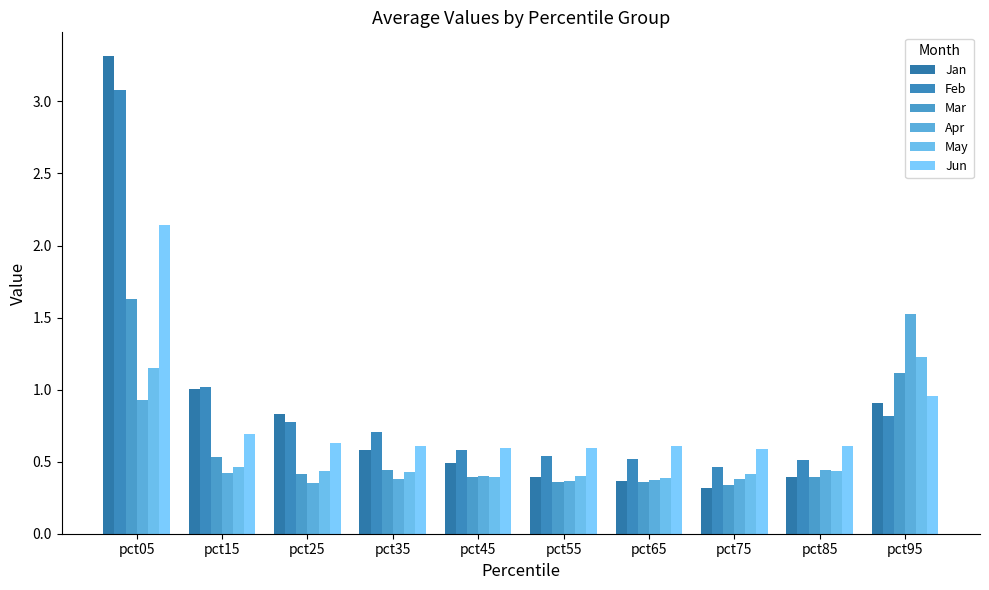

Reading right to left, transcribe all the data shown in this chart.

Jan: pct95=0.9	pct85=0.4	pct75=0.3	pct65=0.4	pct55=0.4	pct45=0.5	pct35=0.6	pct25=0.8	pct15=1.0	pct05=3.3
Feb: pct95=0.8	pct85=0.5	pct75=0.5	pct65=0.5	pct55=0.5	pct45=0.6	pct35=0.7	pct25=0.8	pct15=1.0	pct05=3.1
Mar: pct95=1.1	pct85=0.4	pct75=0.3	pct65=0.4	pct55=0.4	pct45=0.4	pct35=0.4	pct25=0.4	pct15=0.5	pct05=1.6
Apr: pct95=1.5	pct85=0.4	pct75=0.4	pct65=0.4	pct55=0.4	pct45=0.4	pct35=0.4	pct25=0.4	pct15=0.4	pct05=0.9
May: pct95=1.2	pct85=0.4	pct75=0.4	pct65=0.4	pct55=0.4	pct45=0.4	pct35=0.4	pct25=0.4	pct15=0.5	pct05=1.2
Jun: pct95=1.0	pct85=0.6	pct75=0.6	pct65=0.6	pct55=0.6	pct45=0.6	pct35=0.6	pct25=0.6	pct15=0.7	pct05=2.1